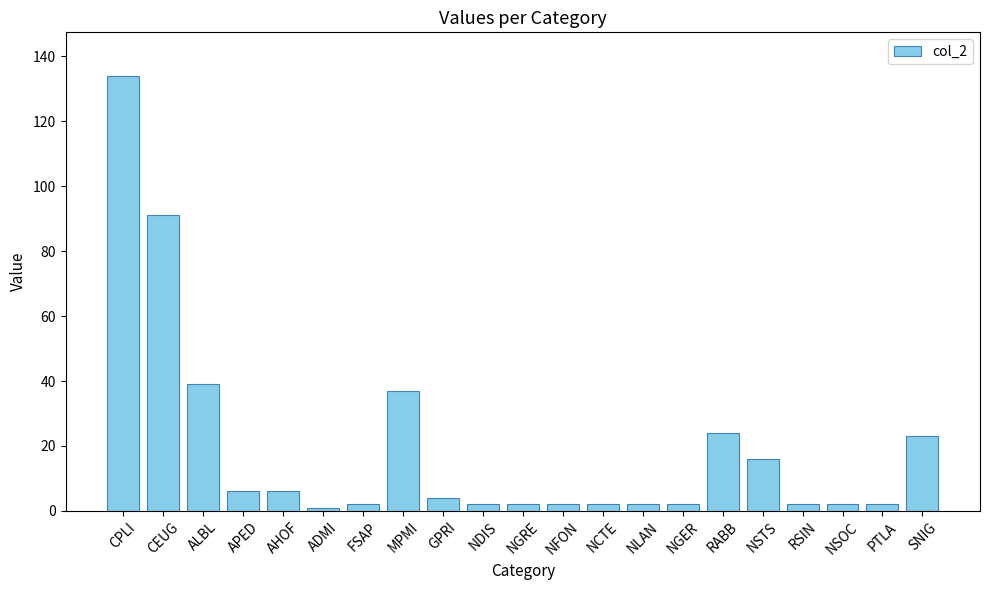

Is it true that the value at SNIG is 16?

False